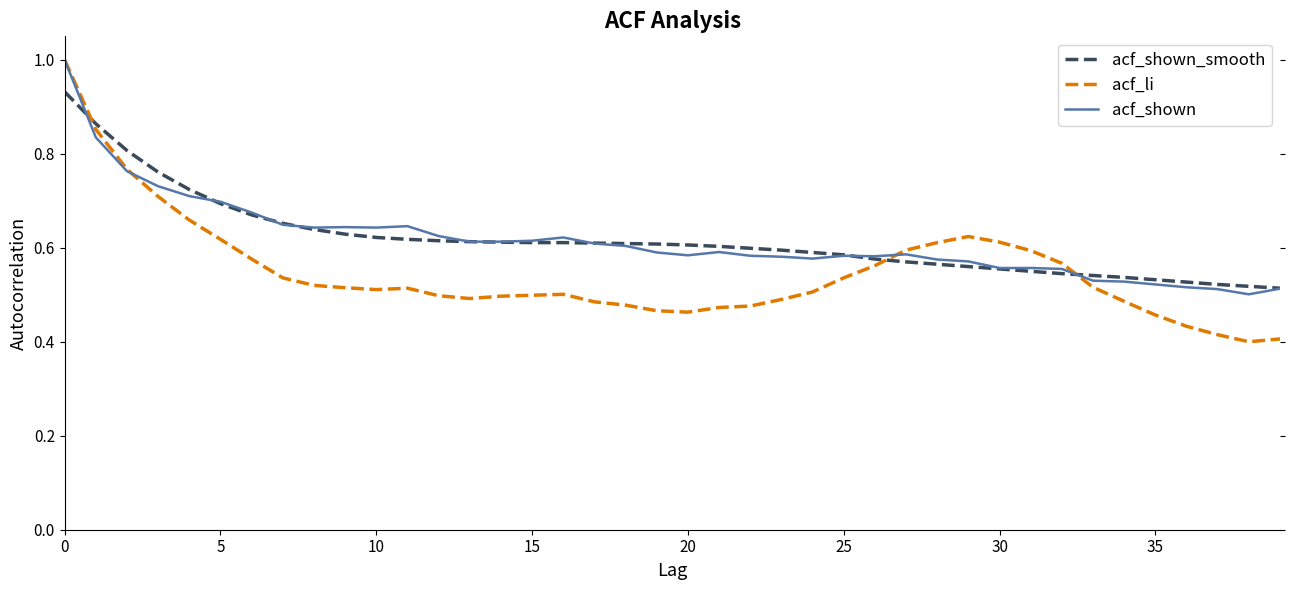

Which series has the widest spread of values?

acf_li